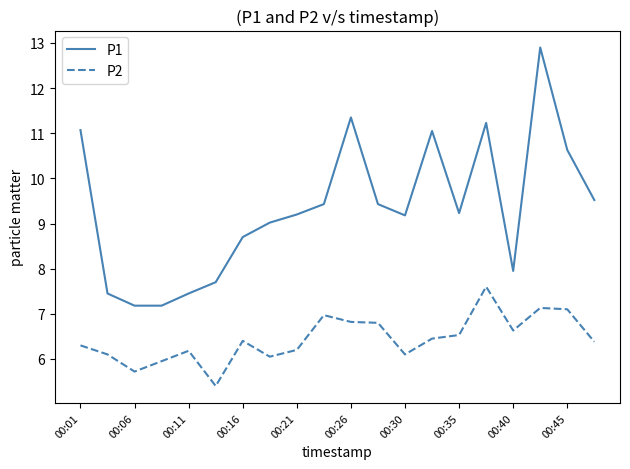

What is the smallest value displayed?

5.4